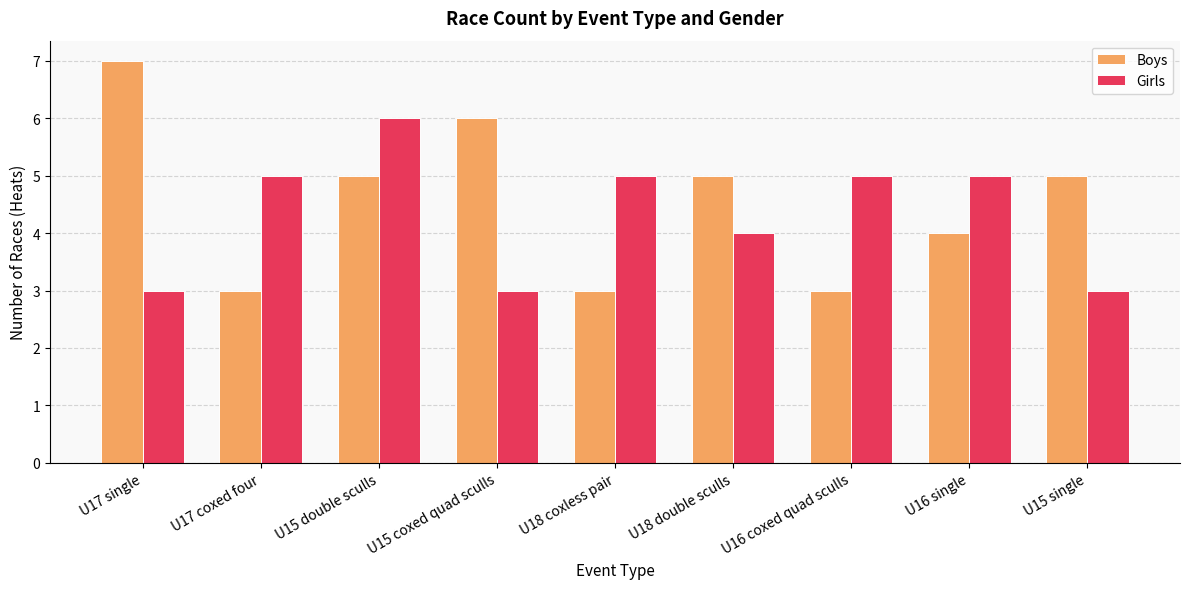

Reading left to right, transcribe all the data shown in this chart.

Boys: 7	3	5	6	3	5	3	4	5
Girls: 3	5	6	3	5	4	5	5	3